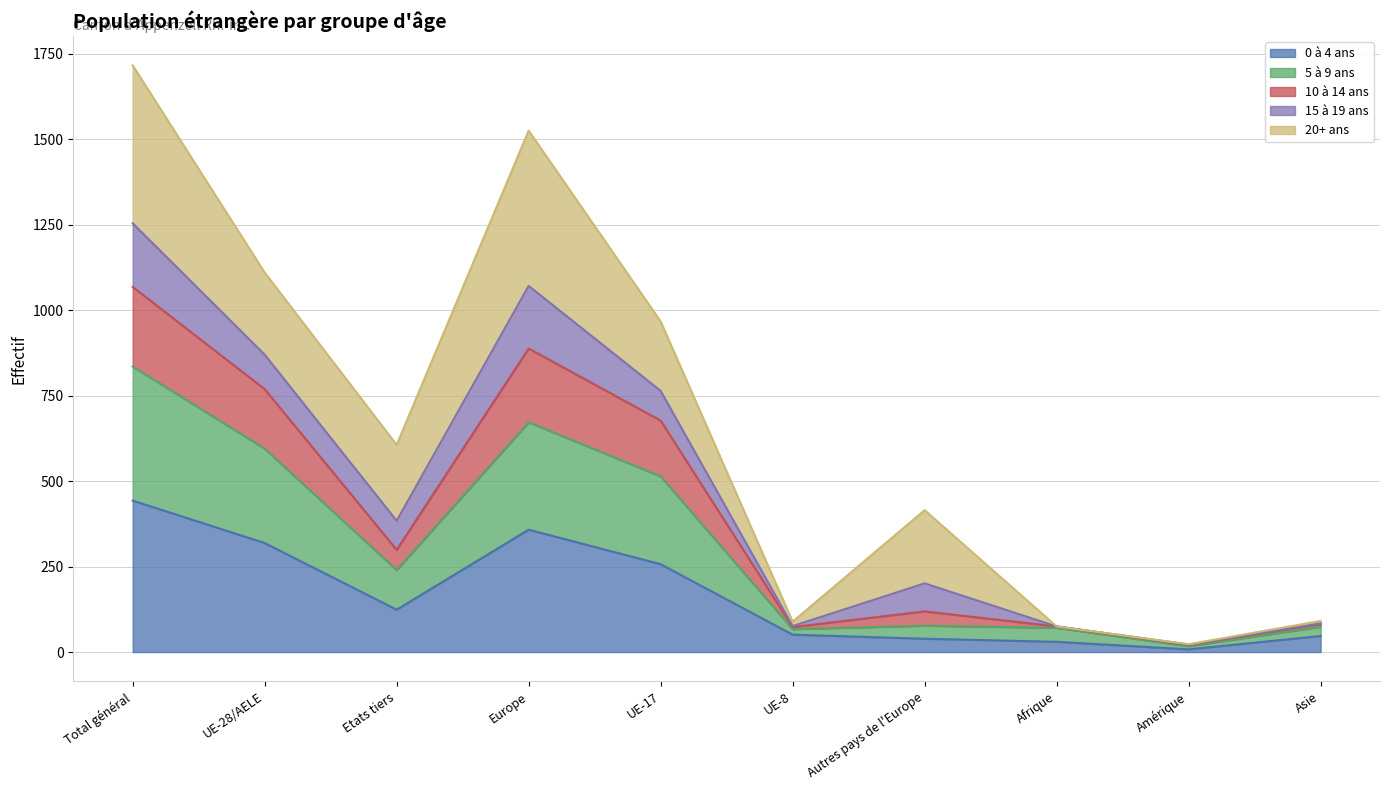

What is the difference between the maximum and minimum values in the 0 à 4 ans series?

435